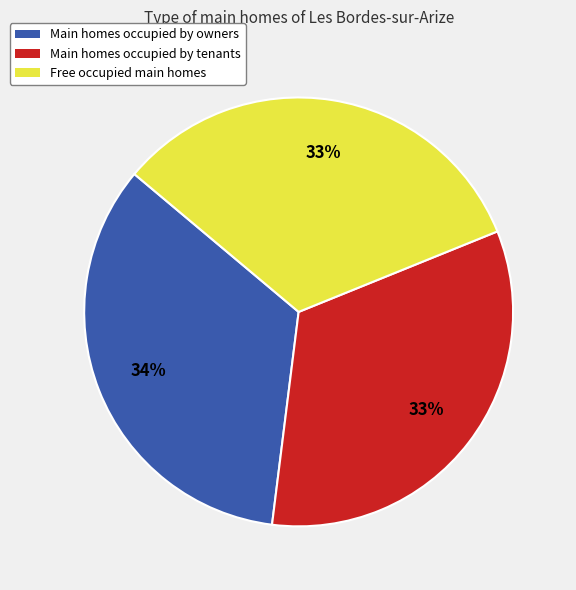

Is there any slice that represents more than half of the pie?

No